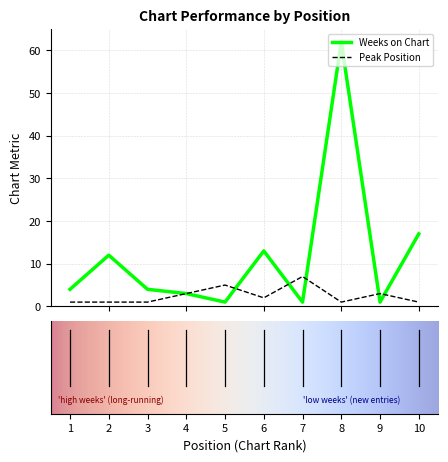

What is the maximum value shown in the chart?

62